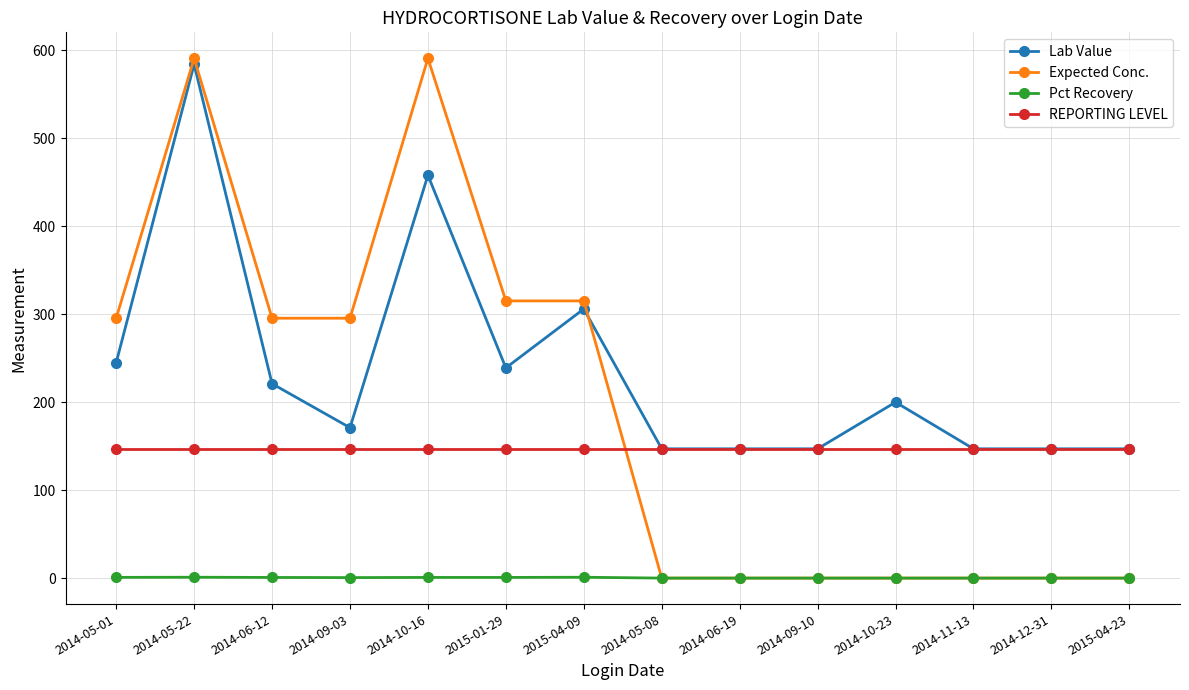

How many lines are shown in the chart?

4